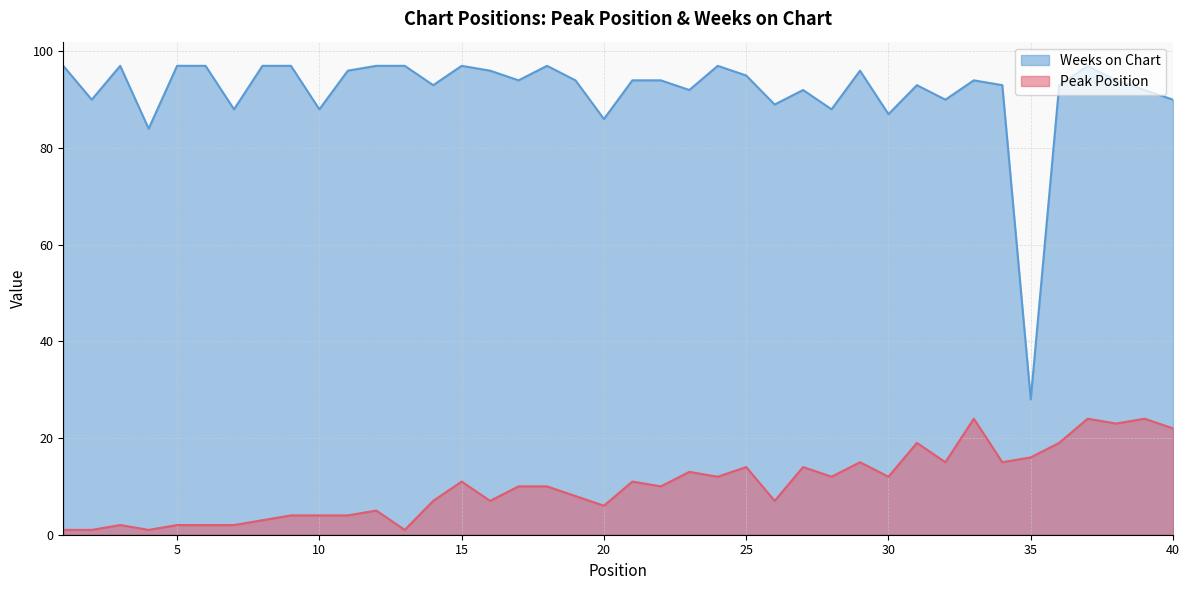

Rank the series by their maximum value, from lowest to highest.

Peak Position, Weeks on Chart